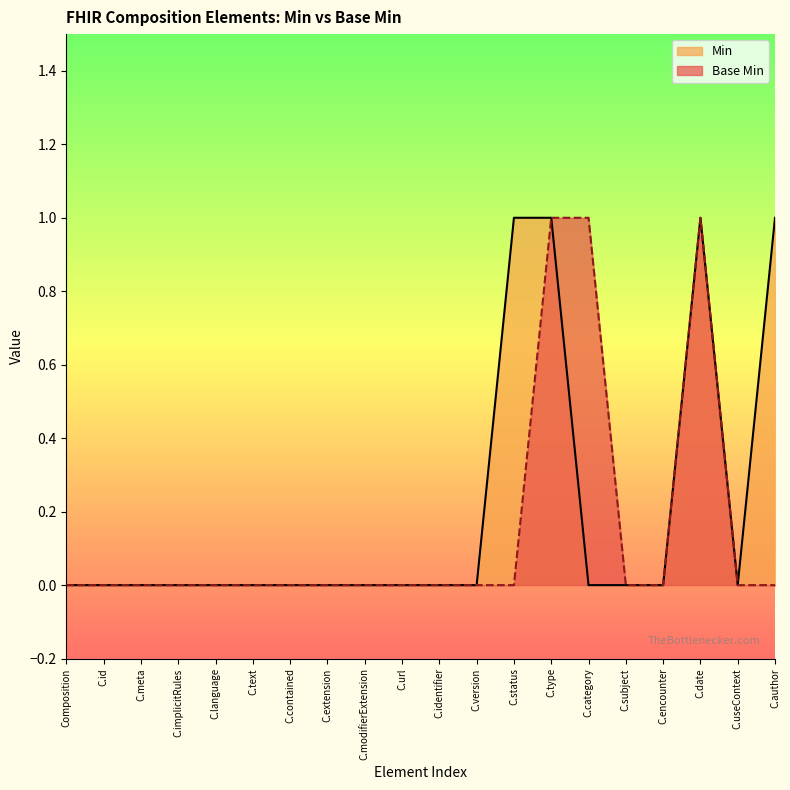

What position from the right is C.version?

9